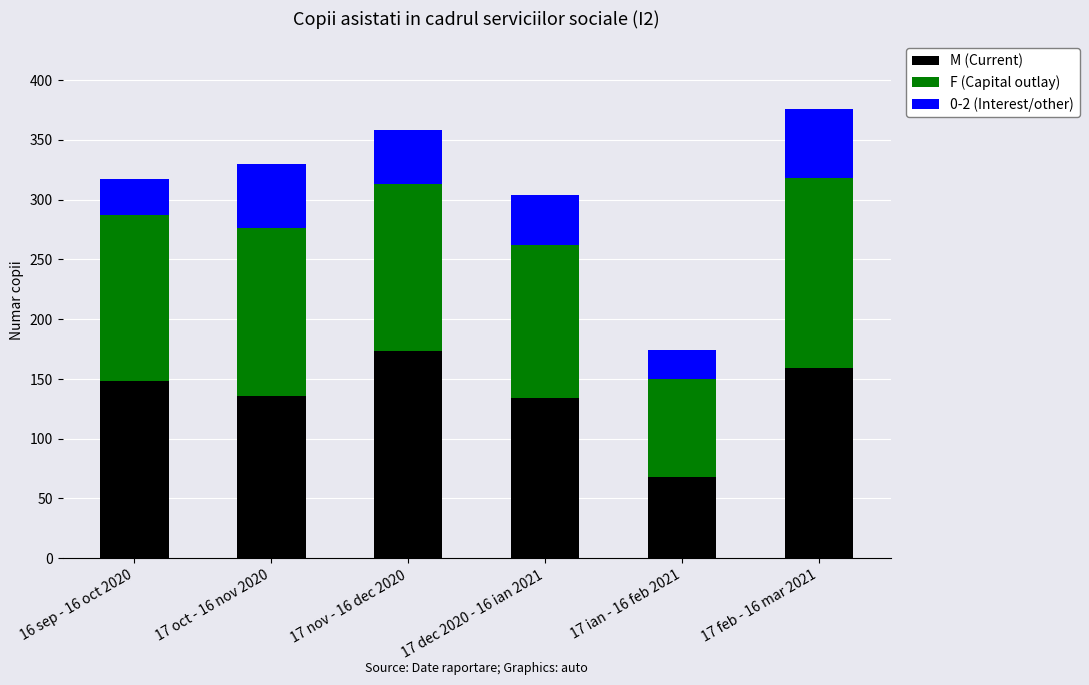

The value of M (Current) at 16 sep - 16 oct 2020 is 148. True or false?

True